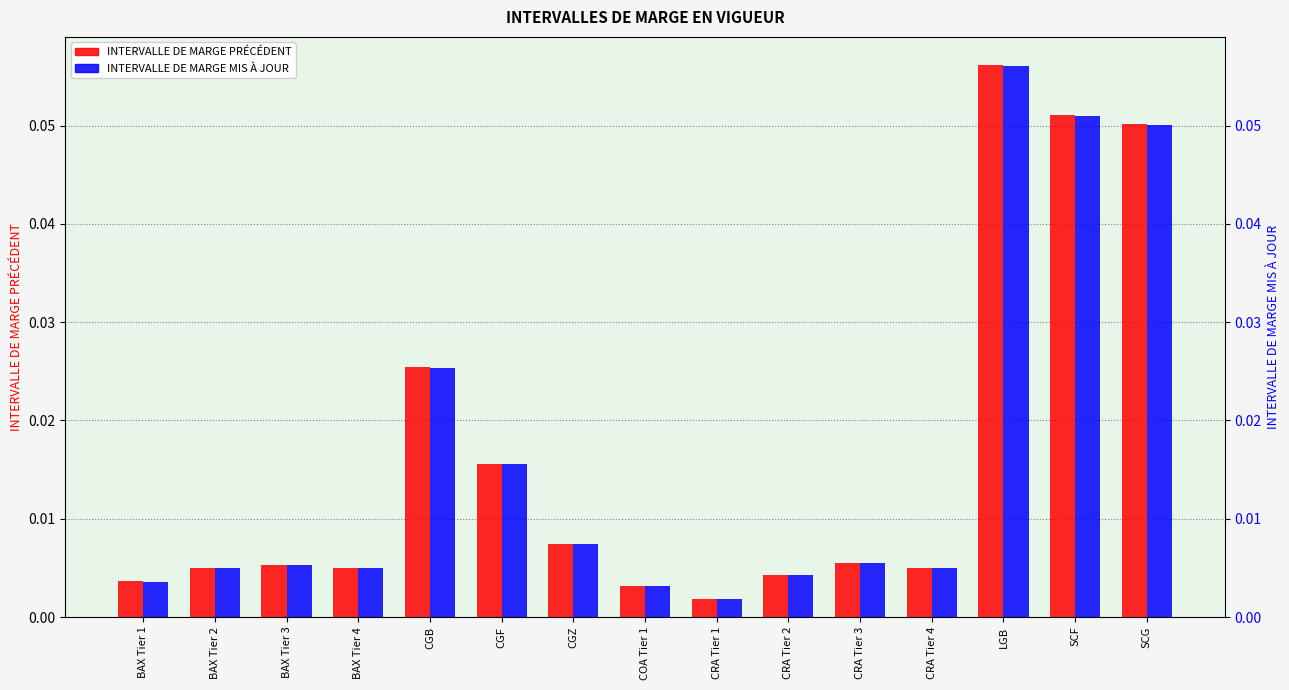

At which label does INTERVALLE DE MARGE MIS À JOUR reach its minimum?

CRA Tier 1